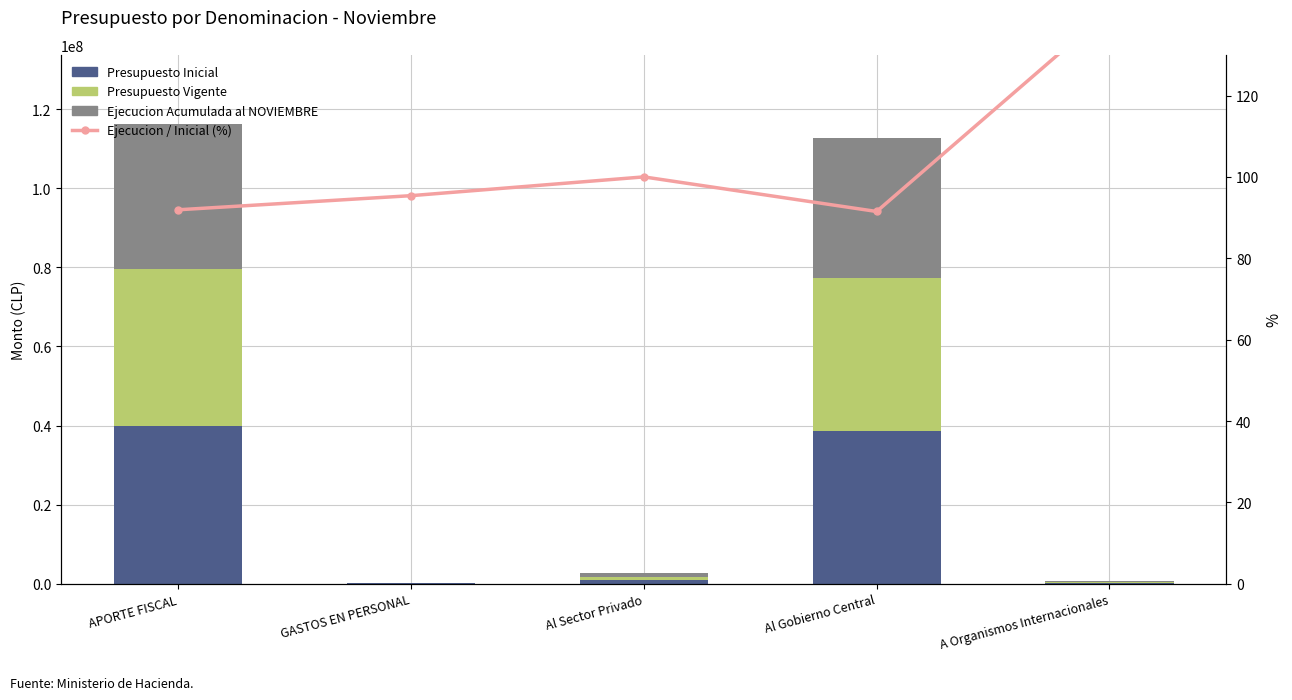

Reading left to right, extract all data points from this chart.

Presupuesto Inicial: 39810750.0	71498.0	893092.0	38682267.0	163893.0
Presupuesto Vigente: 39878411.0	71813.0	893092.0	38682267.0	231239.0
Ejecucion Acumulada al NOVIEMBRE: 36592722.0	68198.0	893092.0	35393204.0	231097.0
Ejecucion / Inicial (%): 91.9	95.4	100.0	91.5	141.0